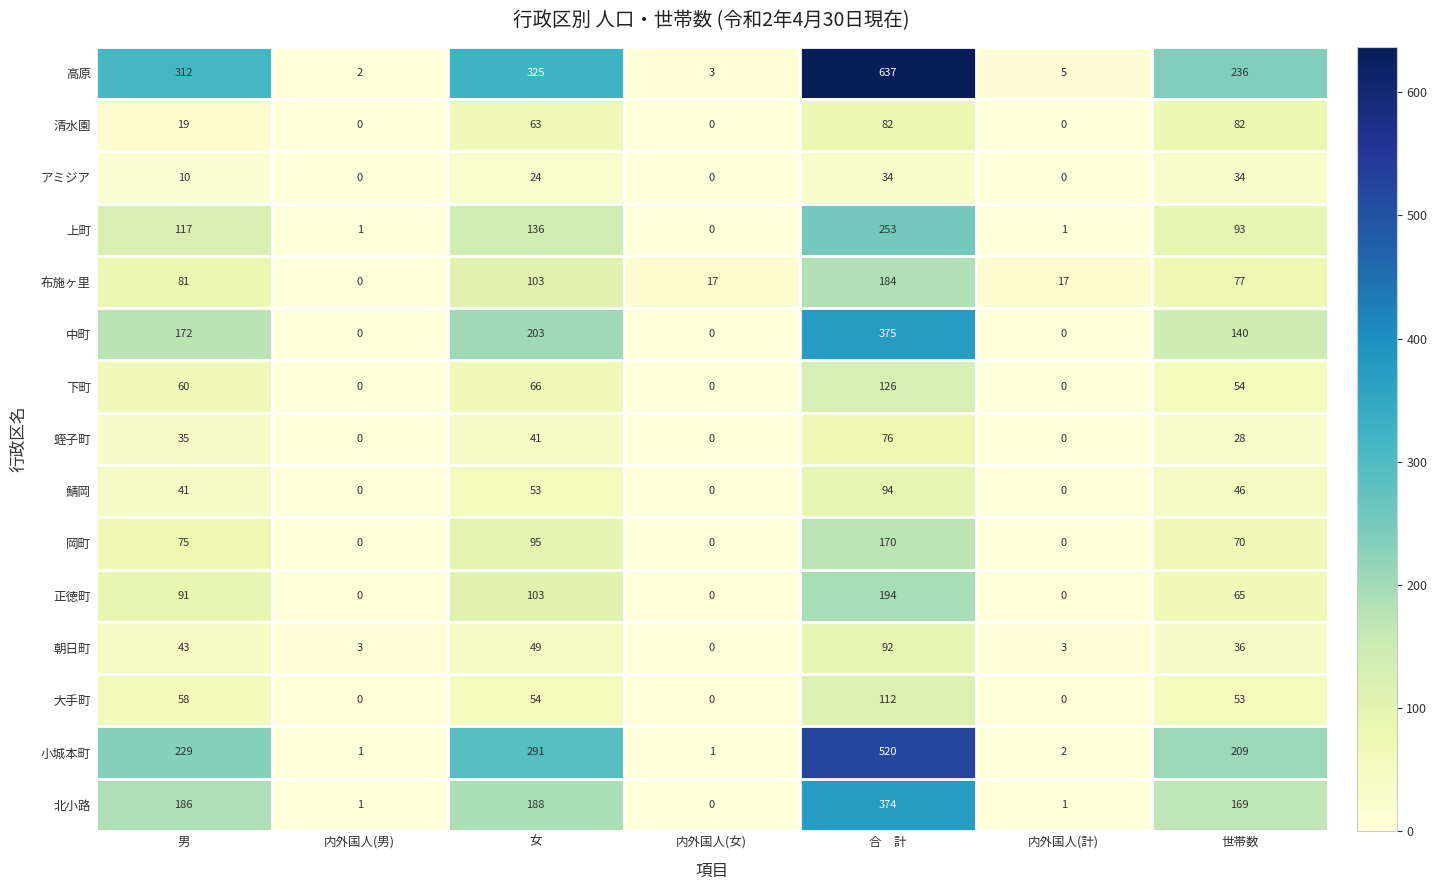

Which series has the largest total across all categories?

高原